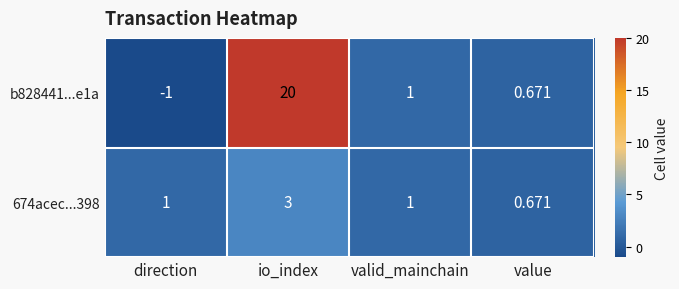

Count the number of data series in this chart.

2